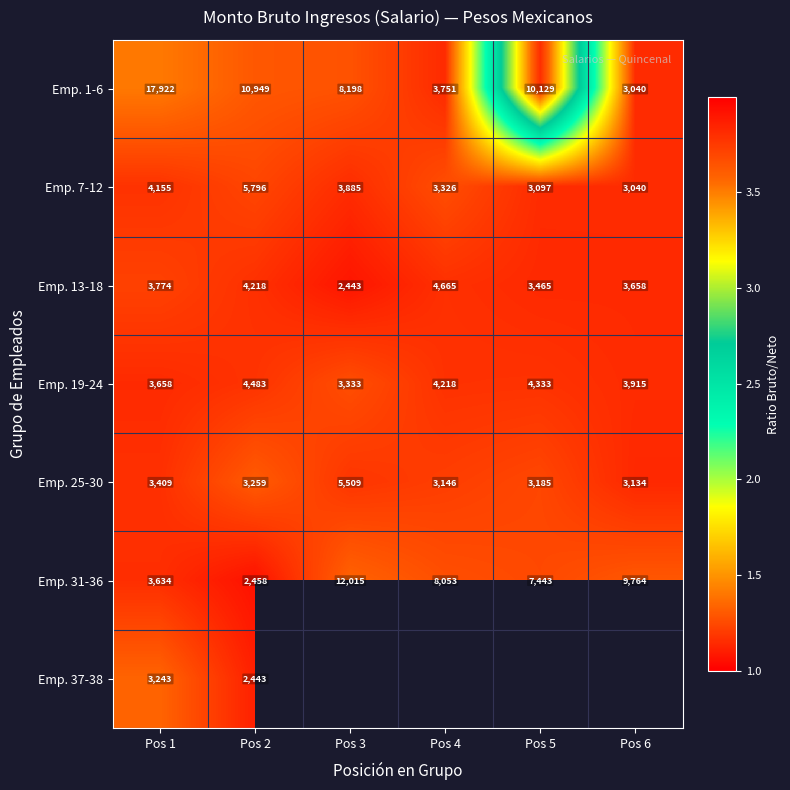

At Pos 2, list the series in order from smallest to largest.

Emp. 37-38, Emp. 31-36, Emp. 25-30, Emp. 13-18, Emp. 19-24, Emp. 7-12, Emp. 1-6